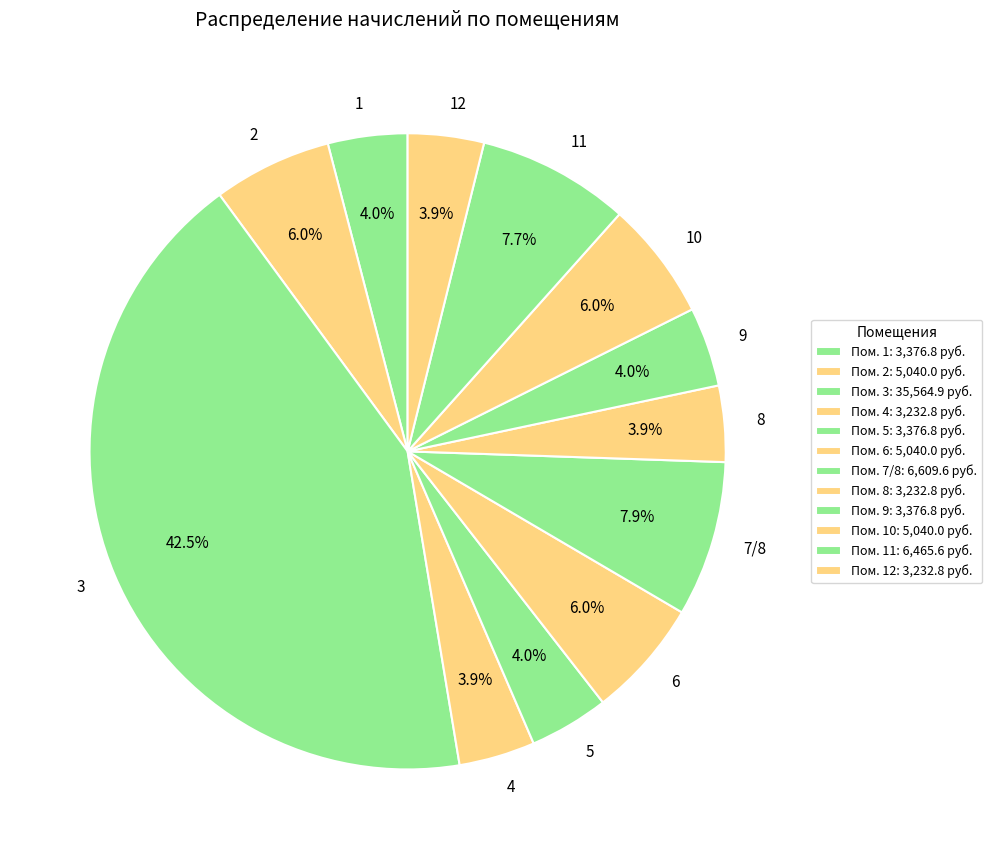

How many slices are in this pie chart?

12